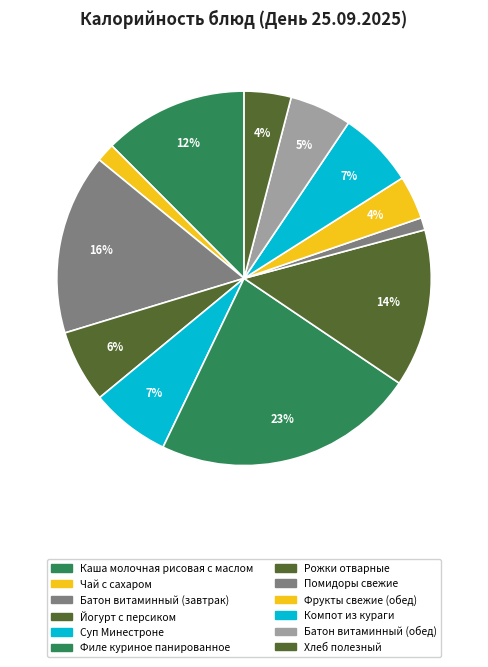

Count the number of slices in the pie.

12